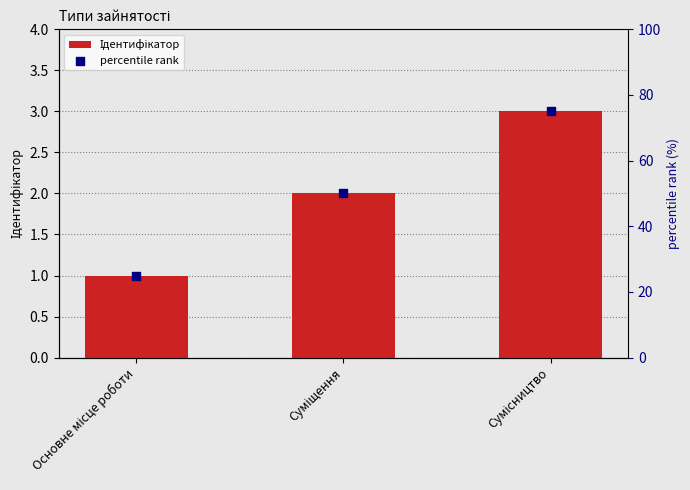

Which series reaches the maximum Y coordinate?

percentile rank